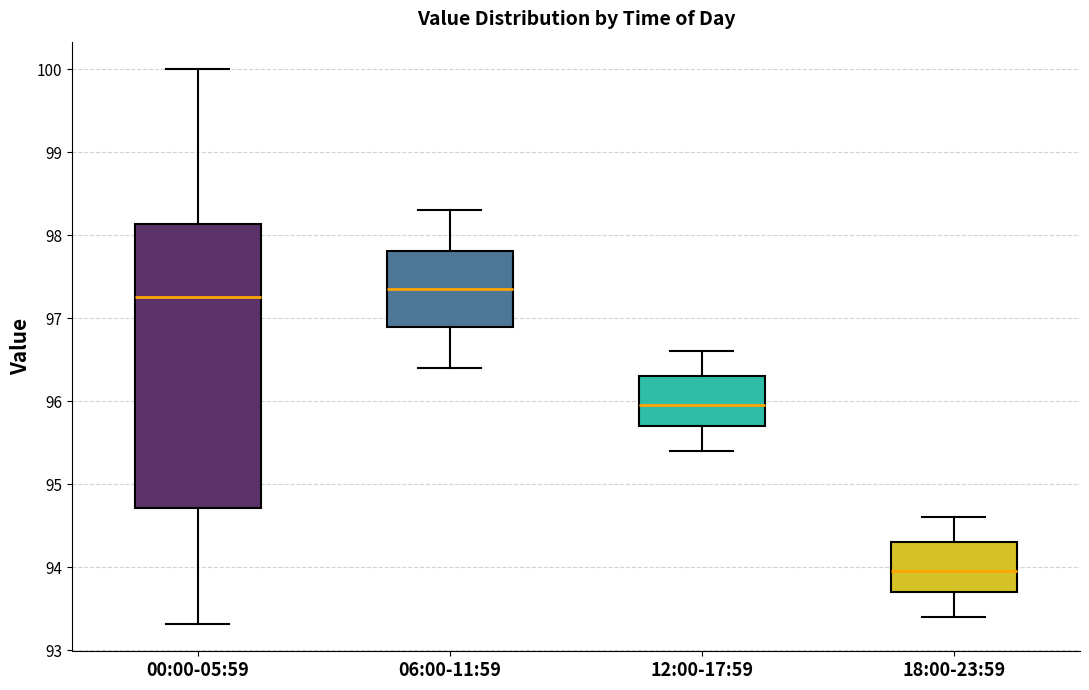

Which box is the tallest, from its lower edge to its upper edge?

00:00-05:59